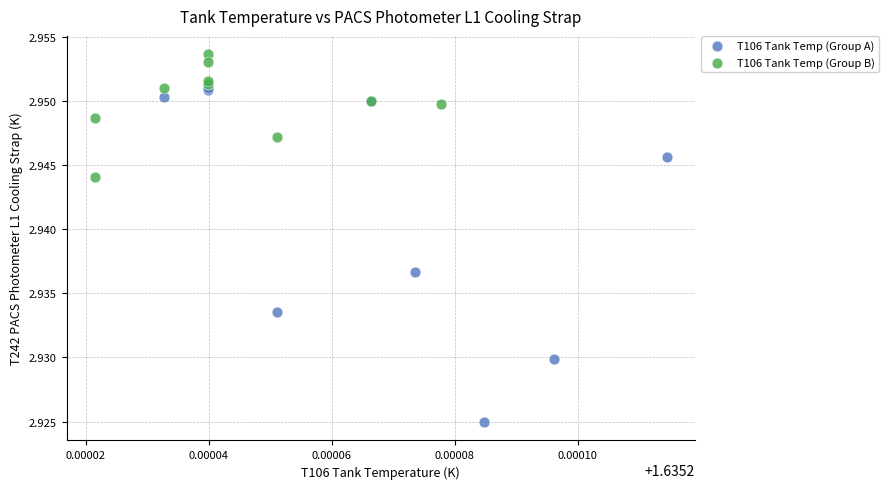

What are all the series names shown in the legend?

T106 Tank Temp (Group A), T106 Tank Temp (Group B)